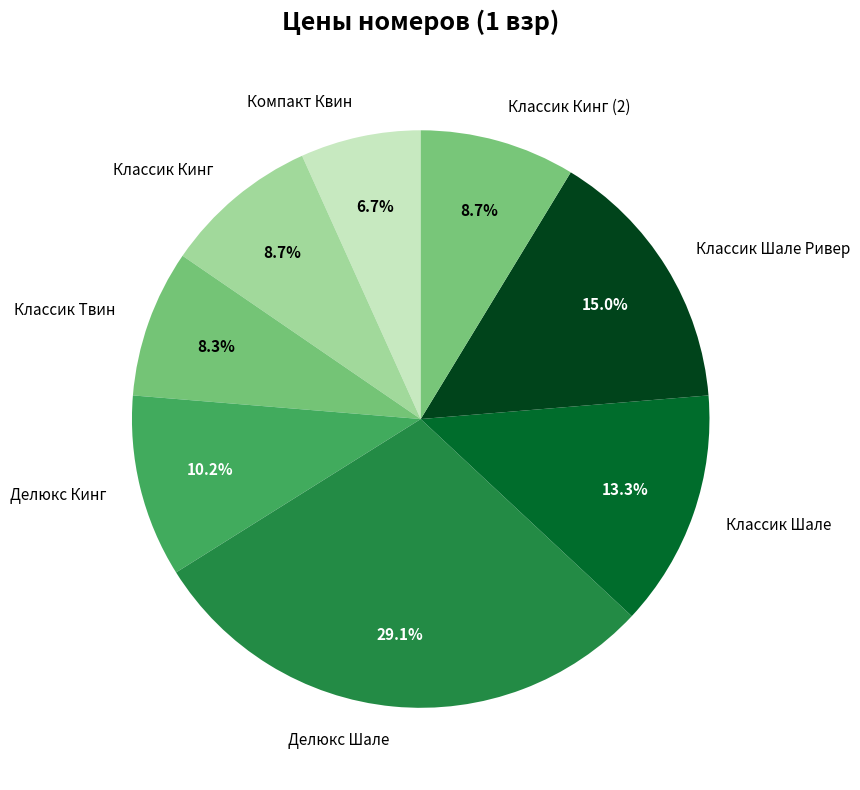

What percentage is the Делюкс Кинг slice, to the nearest percent?

10%